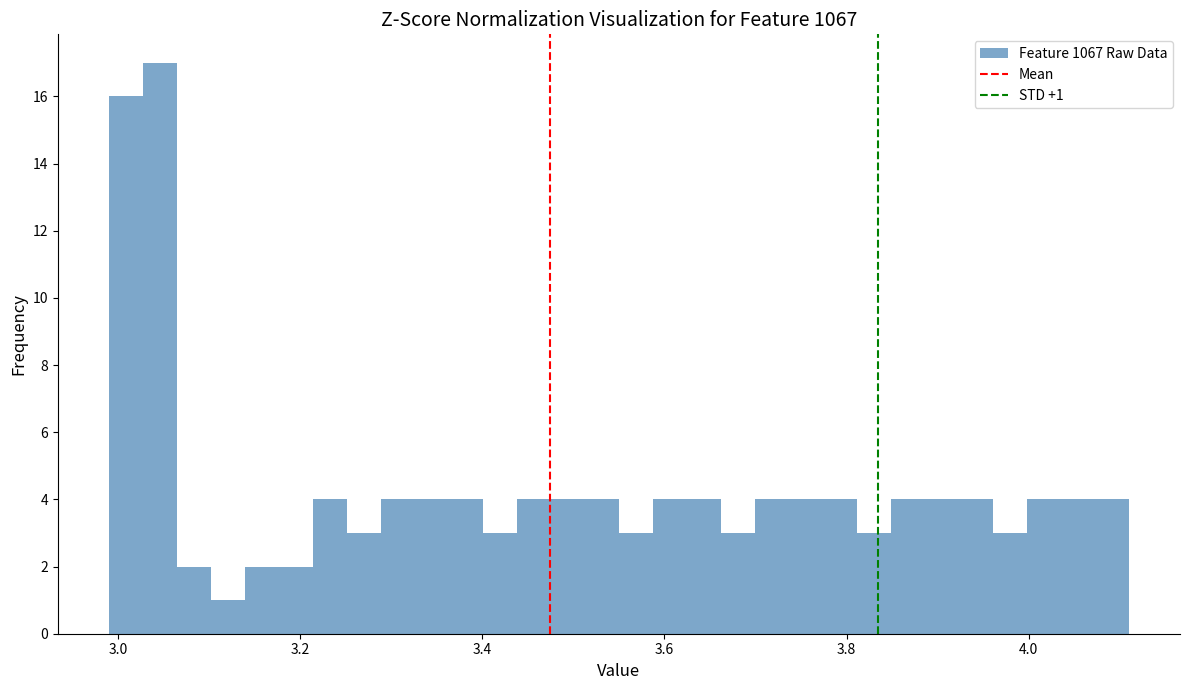

Around what value on the x-axis is the tallest bar? Give the approximate position of its centre, as read against the axis.

3.04